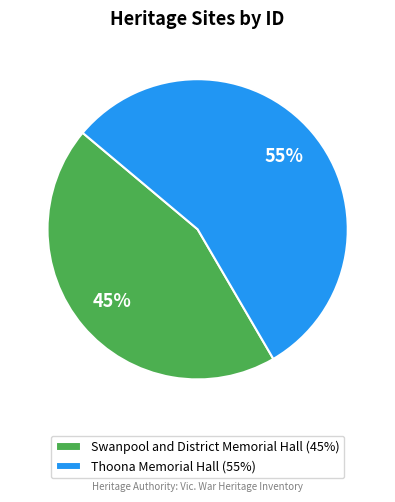

Between Swanpool and District Memorial Hall (45%) and Thoona Memorial Hall (55%), which is larger?

Thoona Memorial Hall (55%)